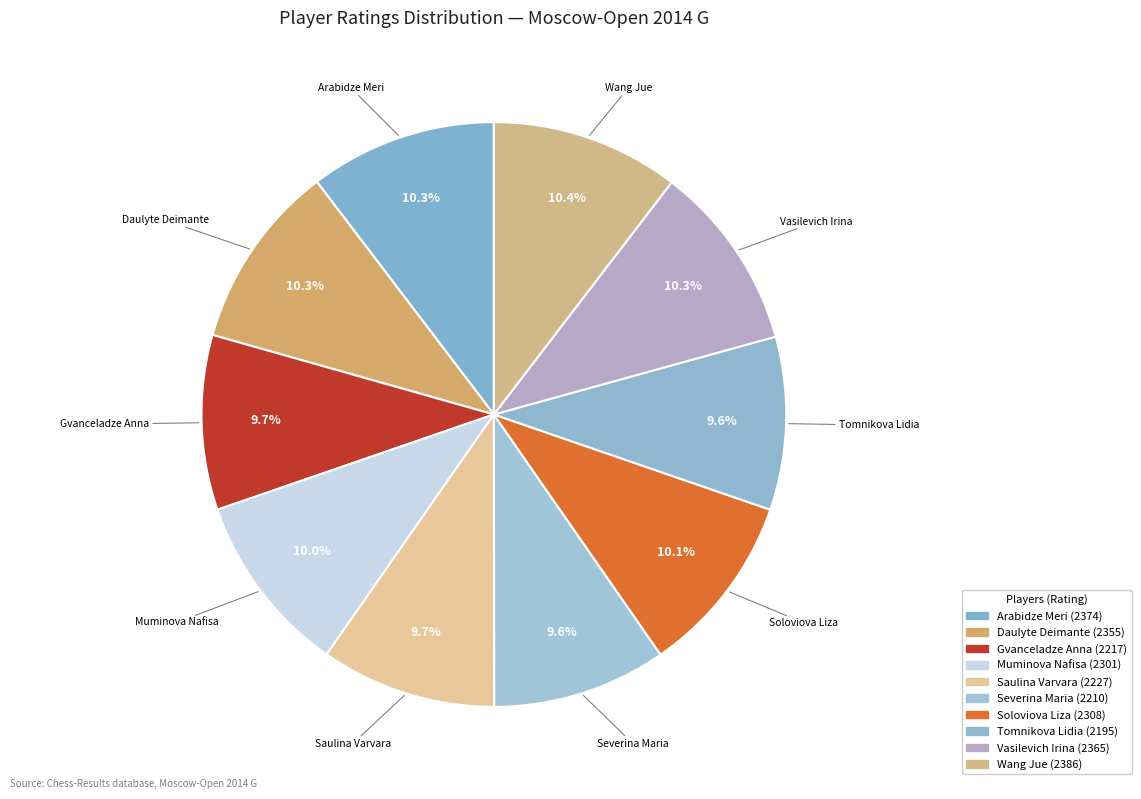

Rank the categories by value from highest to lowest.

Wang Jue, Arabidze Meri, Vasilevich Irina, Daulyte Deimante, Soloviova Liza, Muminova Nafisa, Saulina Varvara, Gvanceladze Anna, Severina Maria, Tomnikova Lidia